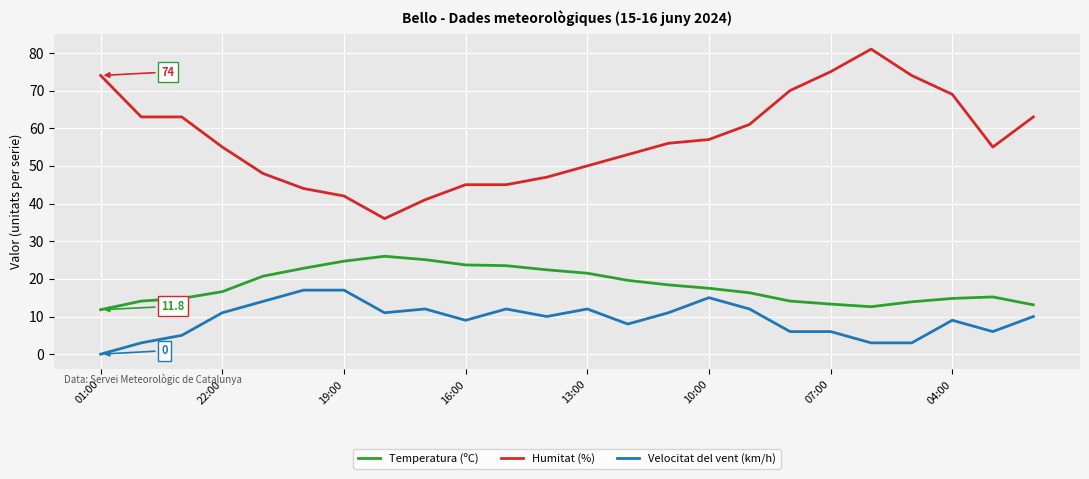

True or false: Humitat (%) and Temperatura (ºC) cross at least once.

False